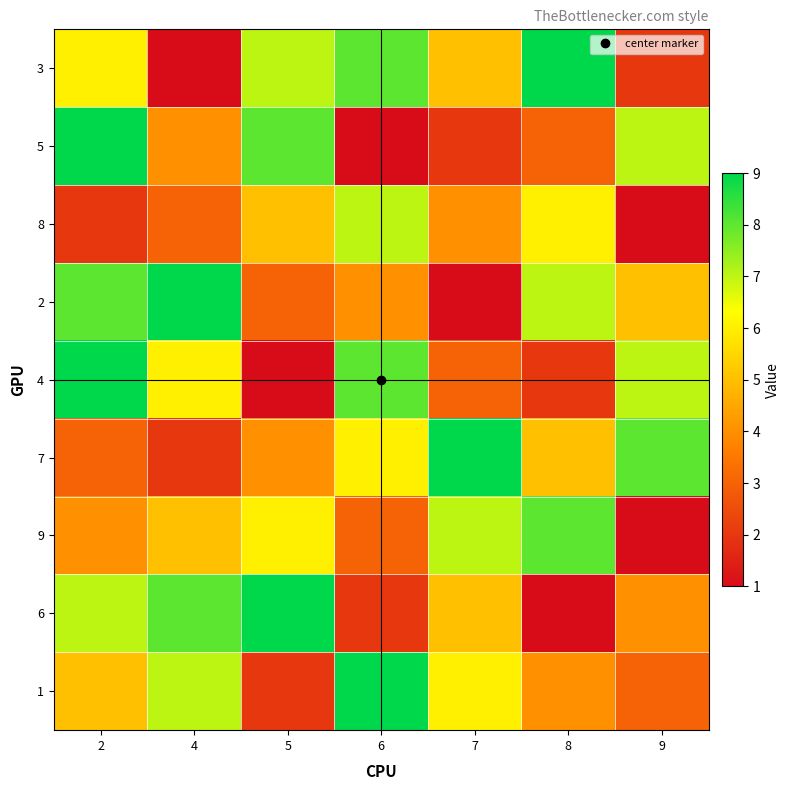

At which category does the chart reach its peak across all series?

8